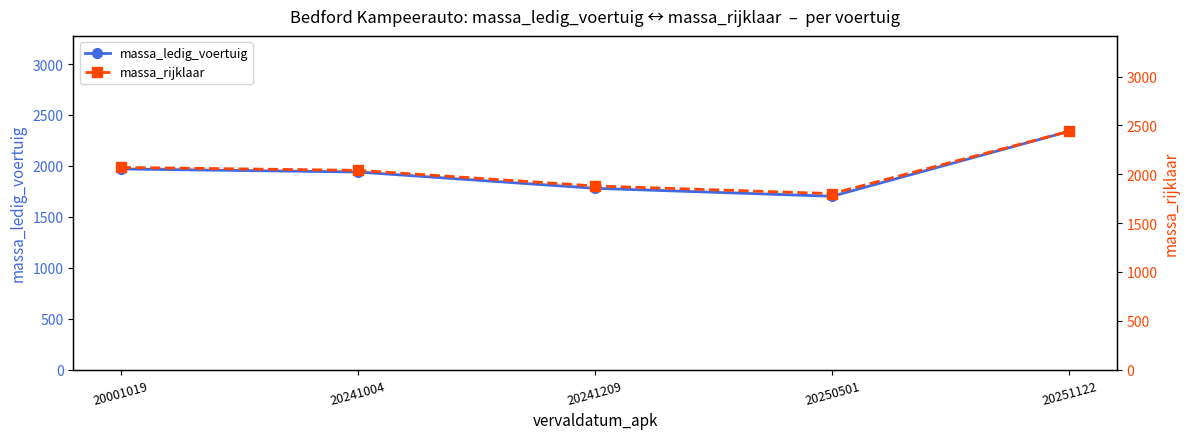

Is it true that massa_ledig_voertuig equals 1780 at 20241209?

True